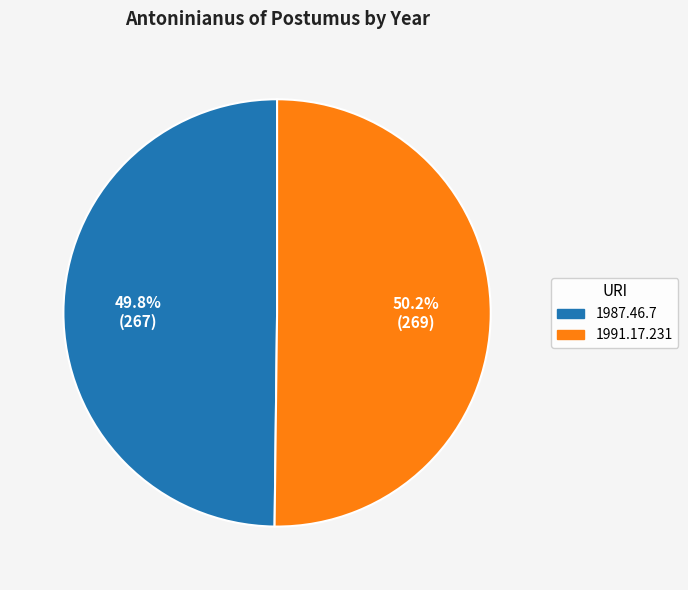

To the nearest percent, what is the average slice percentage?

50%